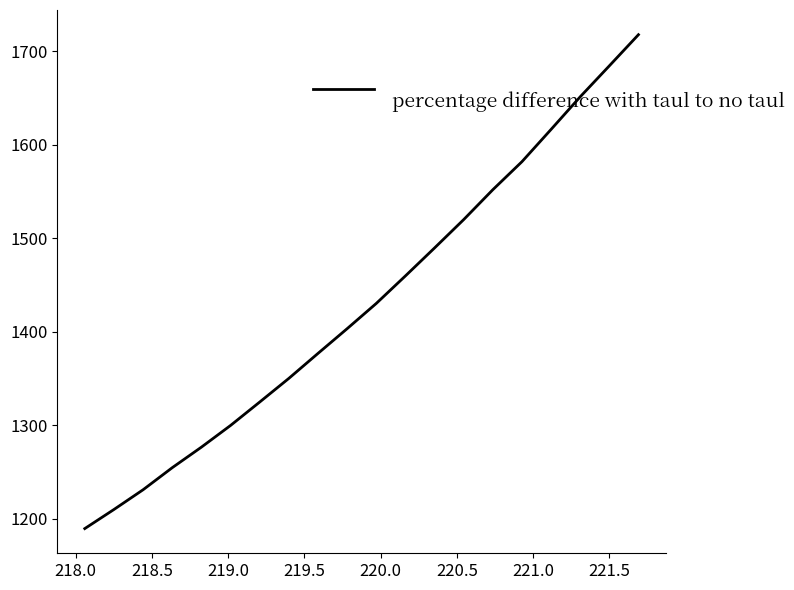

What is the greatest value displayed?

1717.7